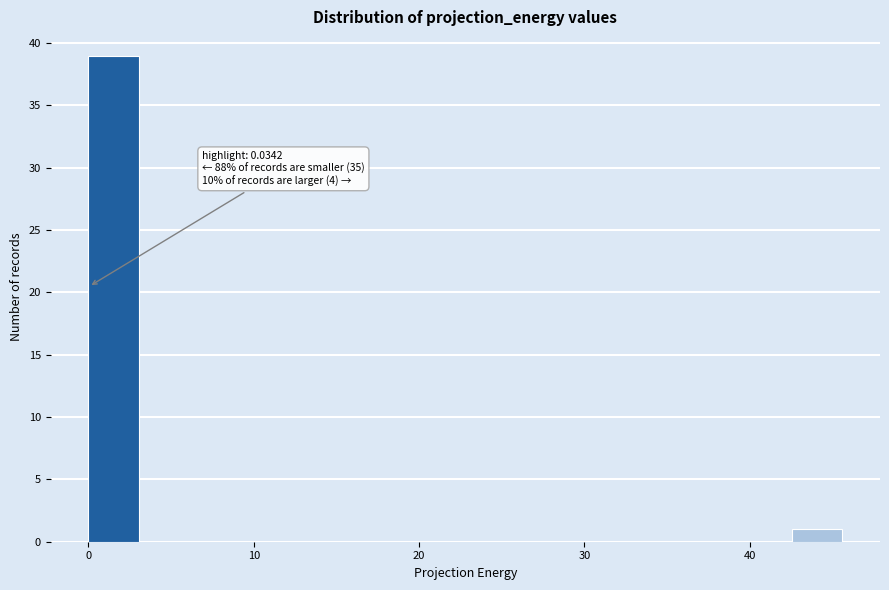

Around what value on the x-axis is the tallest bar? Give the approximate position of its centre, as read against the axis.

2